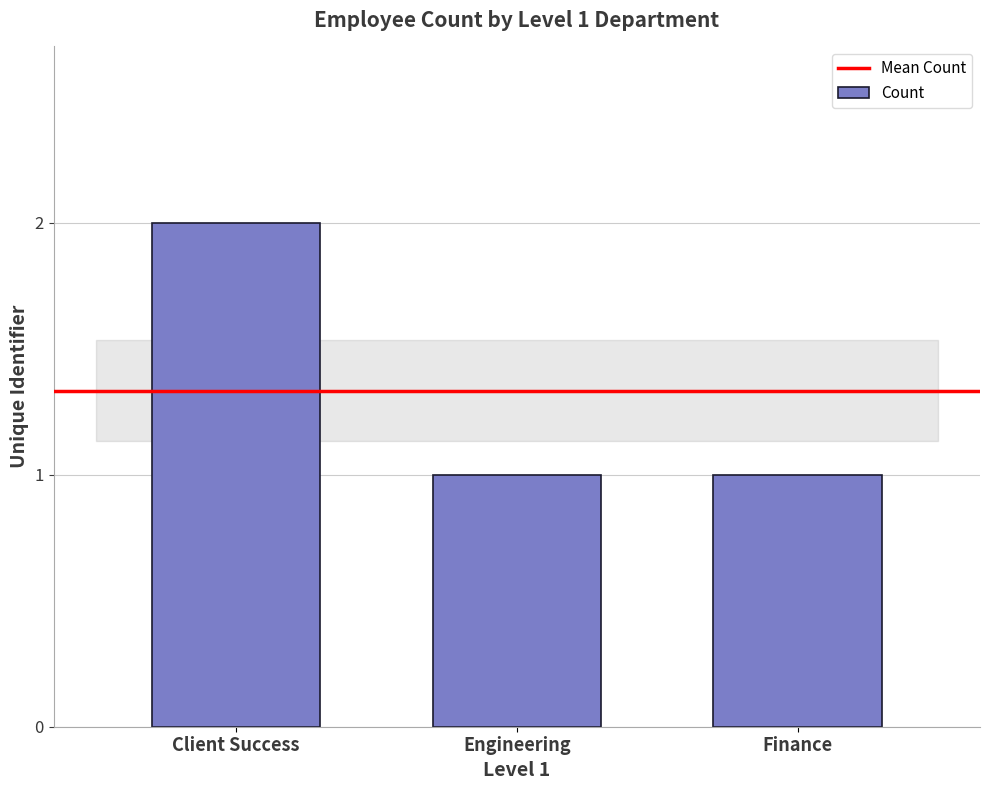

The value at Finance is 1. True or false?

True